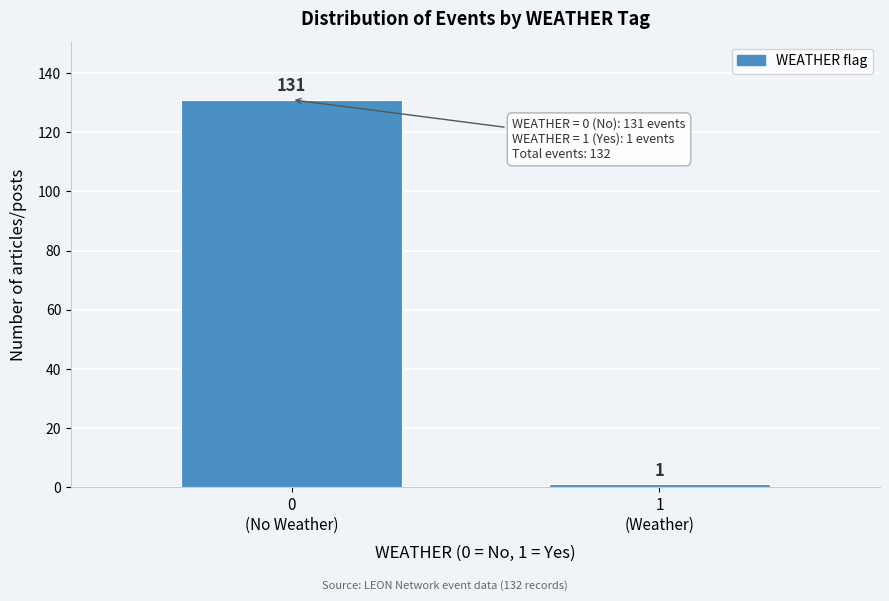

Reading right to left, list all the values displayed in this chart.

1	131